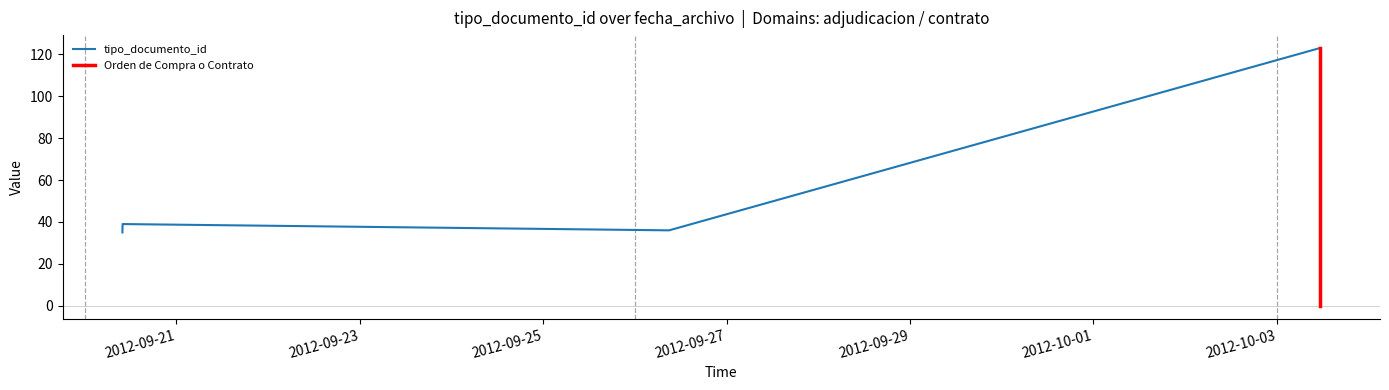

What is the difference between the second highest and minimum values?

4